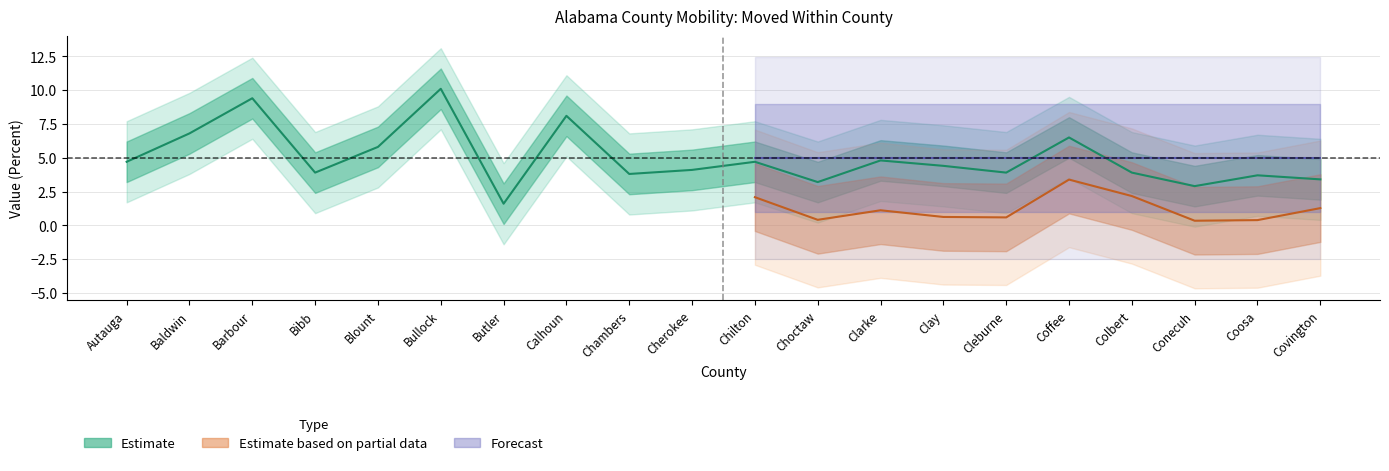

What is the difference between the second highest and second lowest values?

6.5